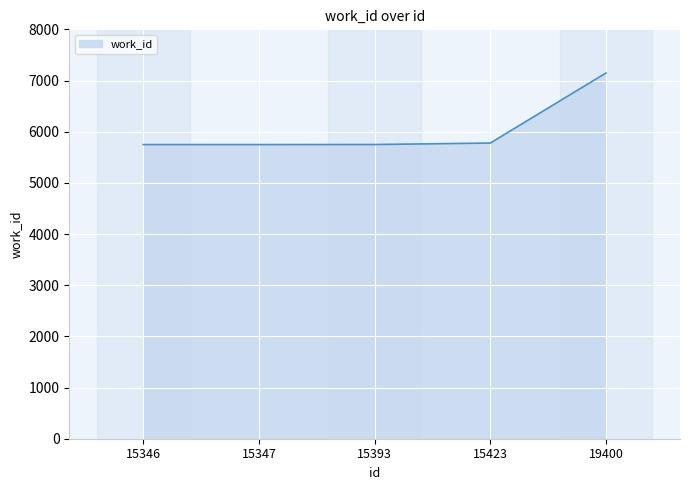

Read the value at 15423.

5778